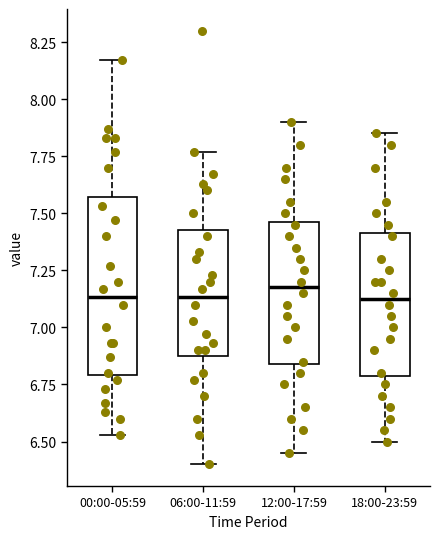

Reading left to right, read every box against the y-axis: the position of its median line, the range the box covers, and the ends of its whiskers. The values are not printed on the chart, so give them approximately, as read against the axis.

00:00-05:59: median 7.15, box 6.80 to 7.55, whiskers 6.55 to 8.15
06:00-11:59: median 7.15, box 6.90 to 7.45, whiskers 6.40 to 7.75
12:00-17:59: median 7.20, box 6.85 to 7.45, whiskers 6.45 to 7.90
18:00-23:59: median 7.15, box 6.80 to 7.40, whiskers 6.50 to 7.85